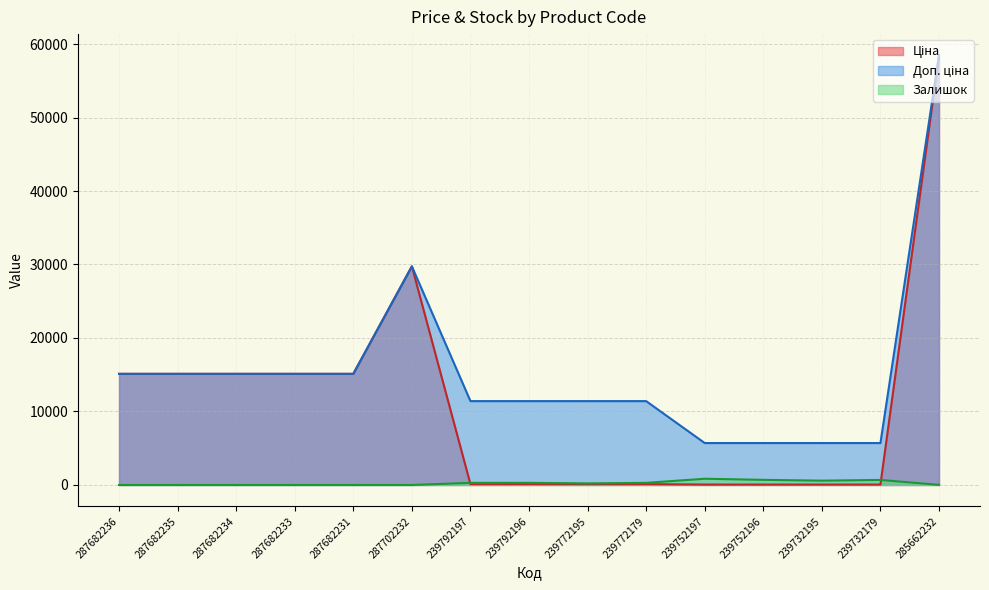

At which label is Доп. ціна closest to 32065?

287702232